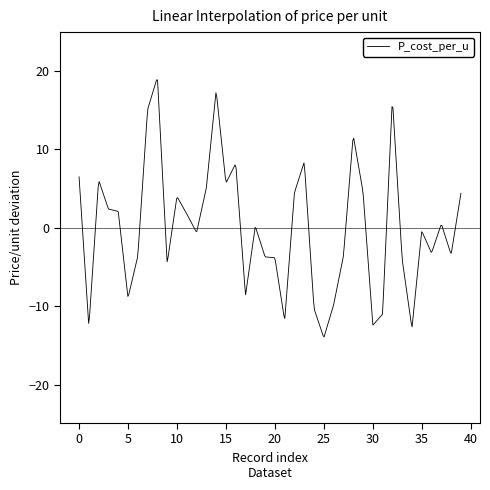

What is the difference between the maximum and minimum values?

32.8